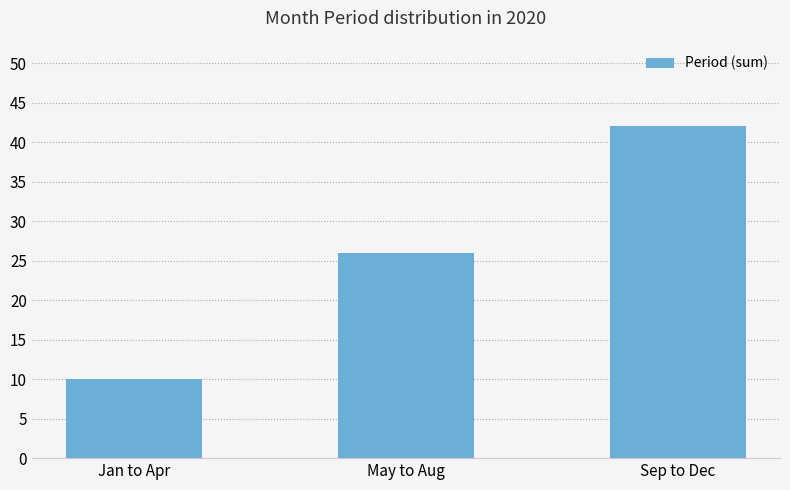

How many bars are there in total?

3